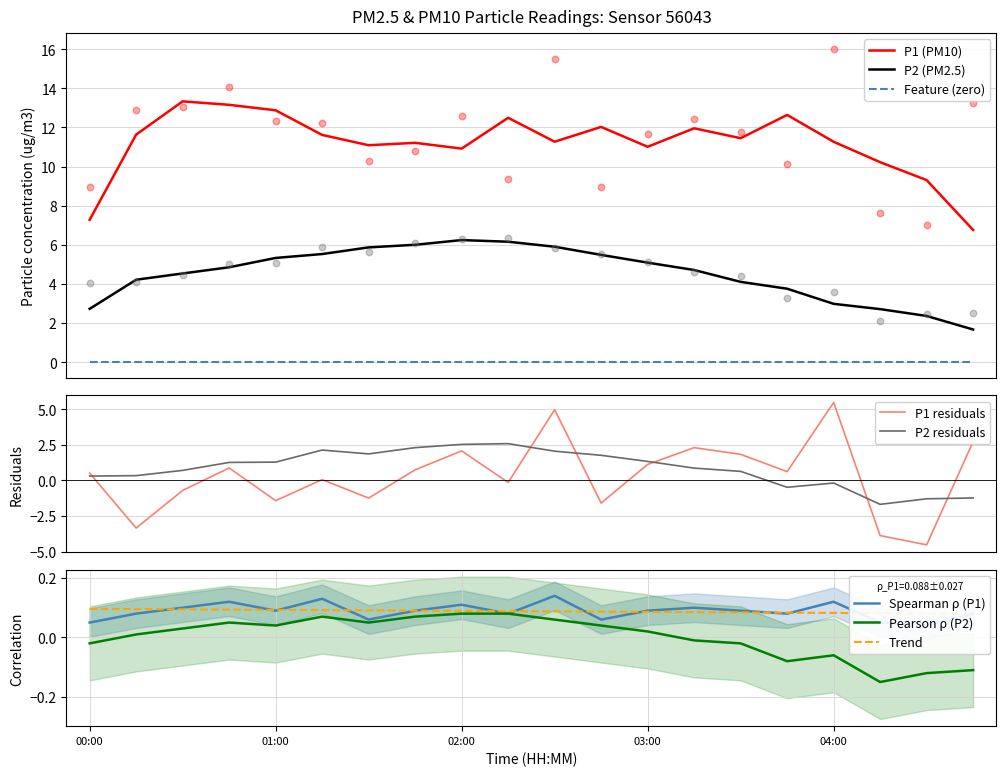

What is the total value across all series at 04:45?

15.8